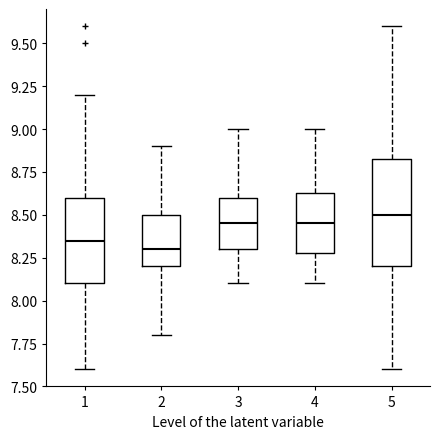

Comparing the boxes themselves (not the whiskers), which one is the tallest?

5